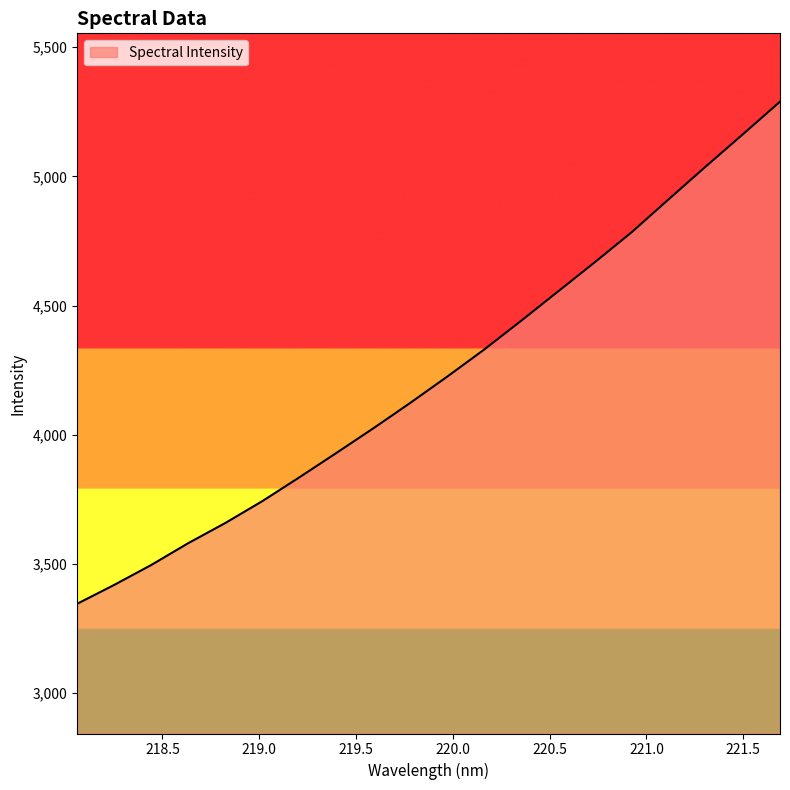

What is the greatest value displayed?

5289.4